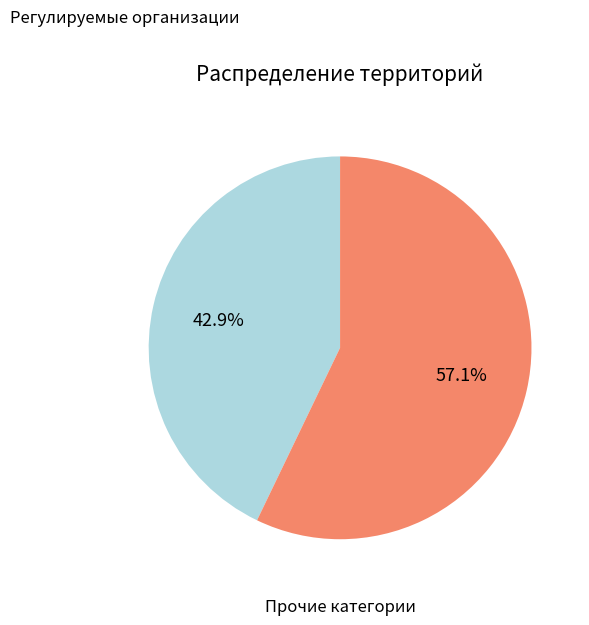

Which has a higher value, Регулируемые организации or Прочие категории?

Прочие категории